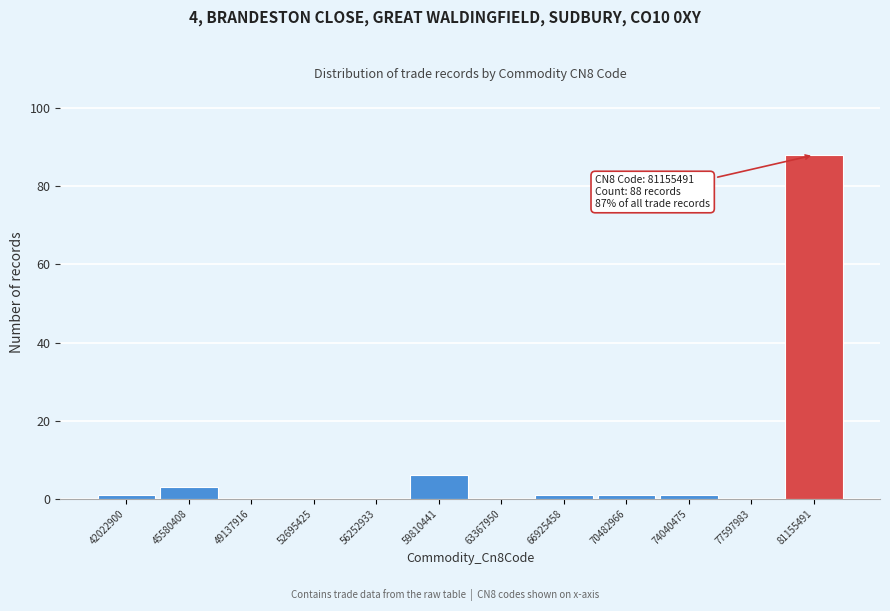

Reading right to left, what are all the values shown in this chart?

81155491=88	77597983=0	74040475=1	70482966=1	66925458=1	63367950=0	59810441=6	56252933=0	52695425=0	49137916=0	45580408=3	42022900=1